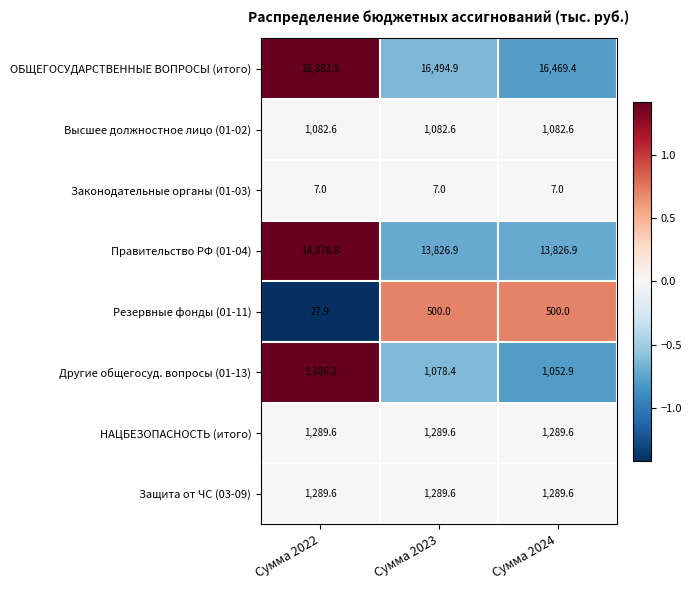

Reading left to right, list all the values displayed in this chart.

ОБЩЕГОСУДАРСТВЕННЫЕ ВОПРОСЫ (итого): Сумма 2022=16882.5	Сумма 2023=16494.9	Сумма 2024=16469.4
Высшее должностное лицо (01-02): Сумма 2022=1082.6	Сумма 2023=1082.6	Сумма 2024=1082.6
Законодательные органы (01-03): Сумма 2022=7.0	Сумма 2023=7.0	Сумма 2024=7.0
Правительство РФ (01-04): Сумма 2022=14378.8	Сумма 2023=13826.9	Сумма 2024=13826.9
Резервные фонды (01-11): Сумма 2022=27.9	Сумма 2023=500.0	Сумма 2024=500.0
Другие общегосуд. вопросы (01-13): Сумма 2022=1386.2	Сумма 2023=1078.4	Сумма 2024=1052.9
НАЦБЕЗОПАСНОСТЬ (итого): Сумма 2022=1289.6	Сумма 2023=1289.6	Сумма 2024=1289.6
Защита от ЧС (03-09): Сумма 2022=1289.6	Сумма 2023=1289.6	Сумма 2024=1289.6